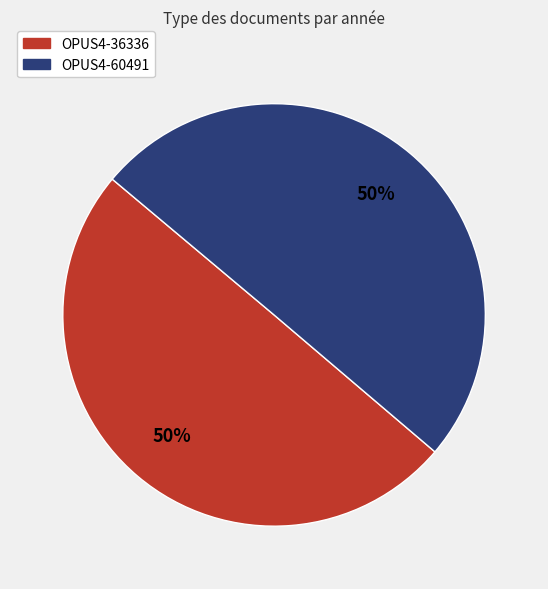

What percentage is the OPUS4-60491 slice, to the nearest percent?

50%